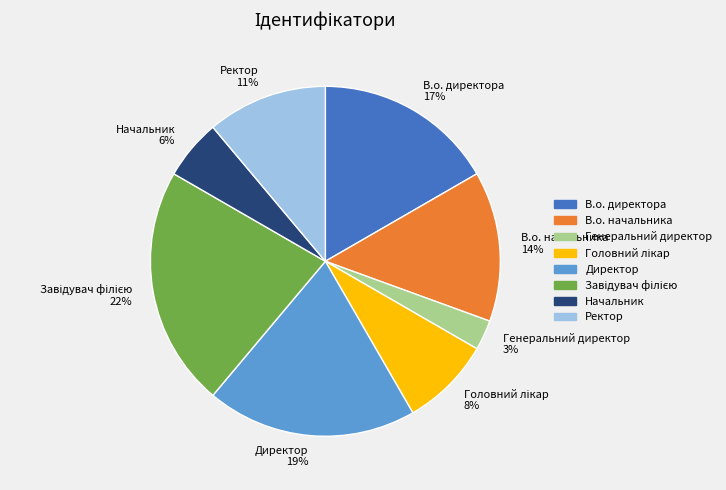

How many segments does this pie chart have?

8